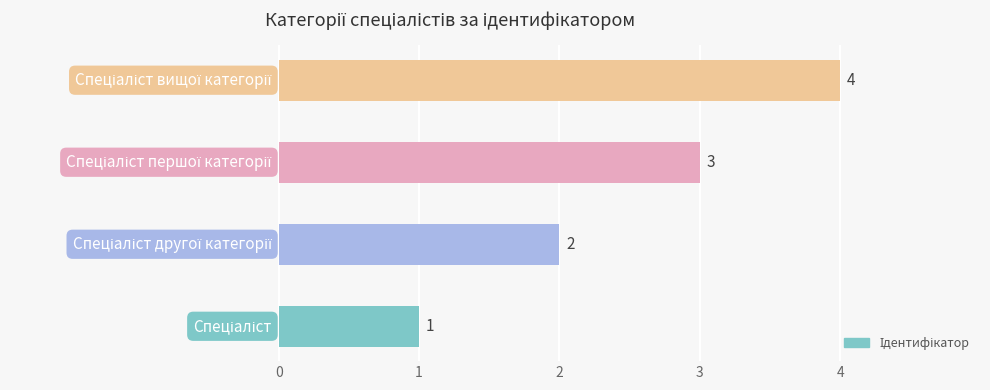

Count the values in the range 2 to 4.

3